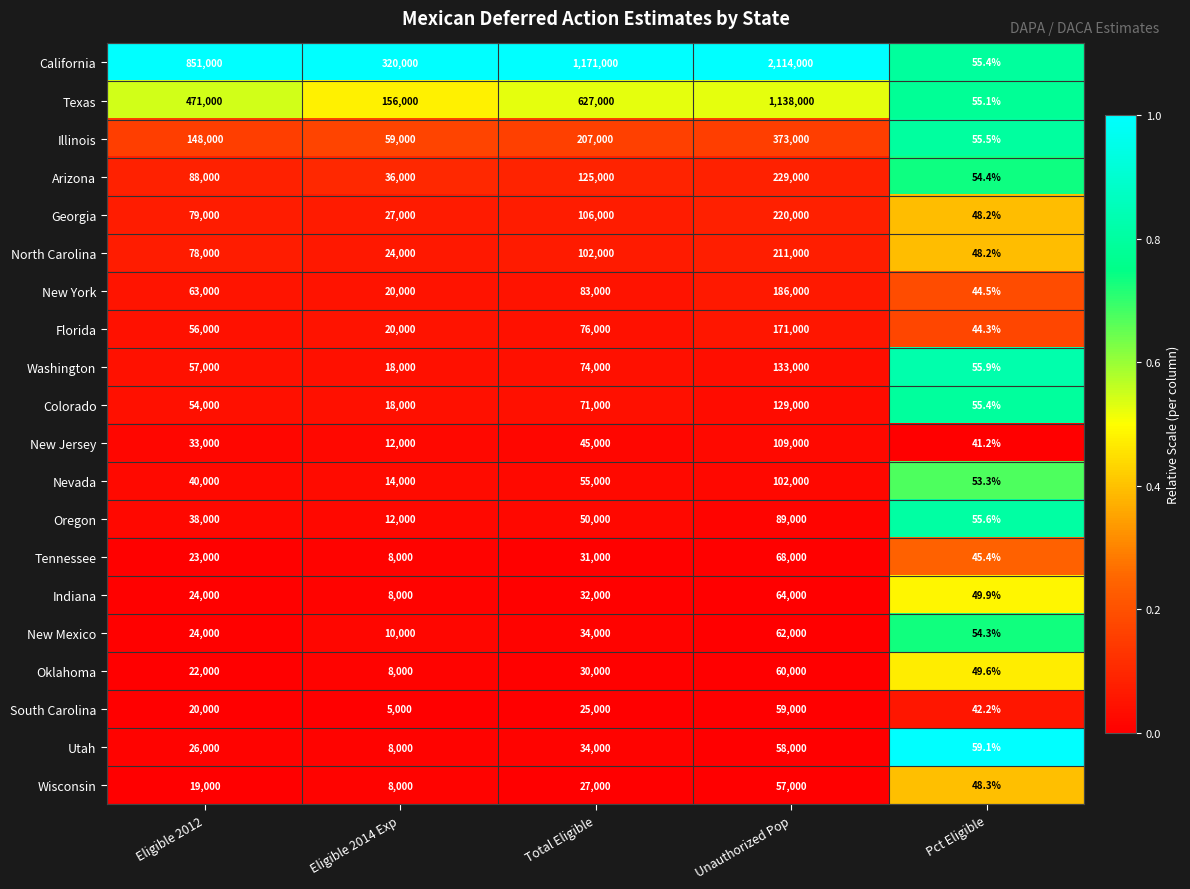

What is the maximum value shown in the chart?

2114000.0